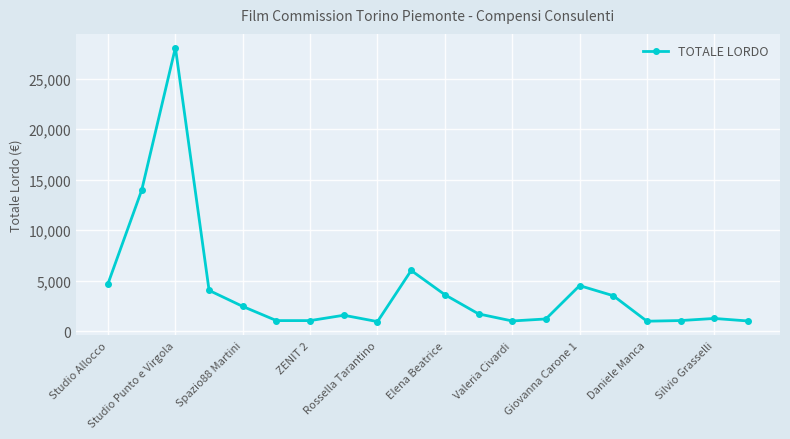

What is the difference between the maximum and second lowest values?

27083.0